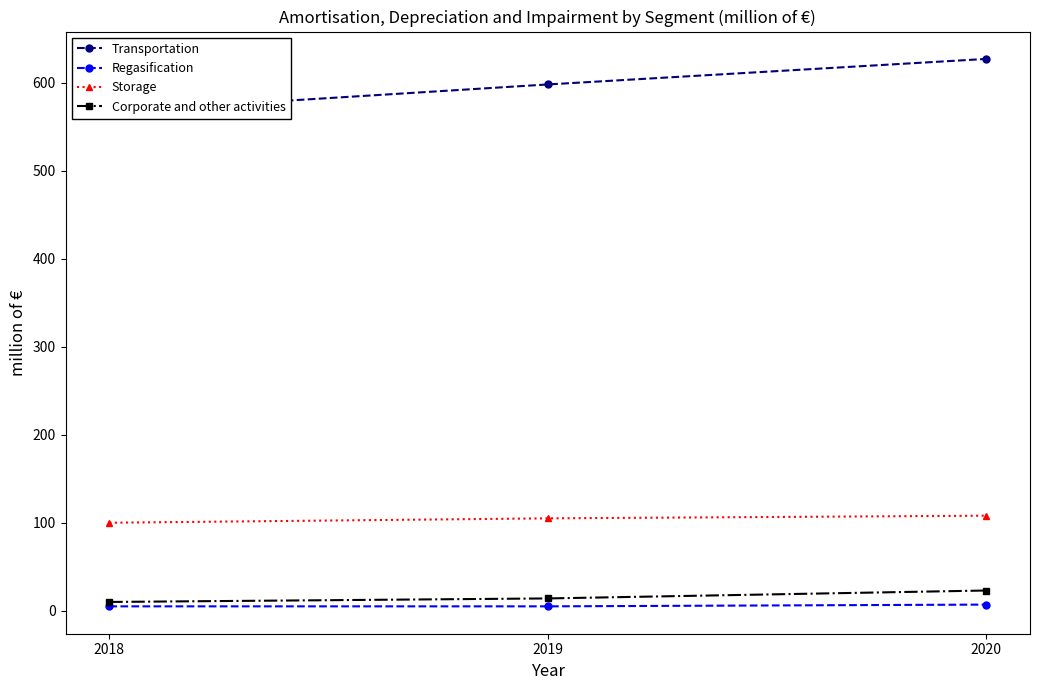

Reading left to right, list all the values displayed in this chart.

Transportation: 567	598	627
Regasification: 5	5	7
Storage: 100	105	108
Corporate and other activities: 10	14	23